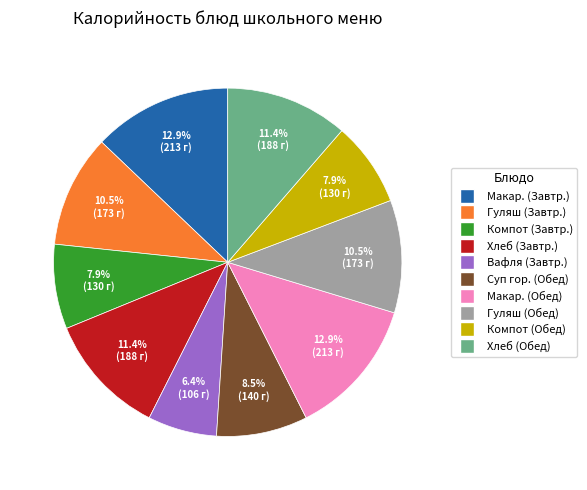

Between Компот (Завтр.) and Суп гор. (Обед), which is larger?

Суп гор. (Обед)